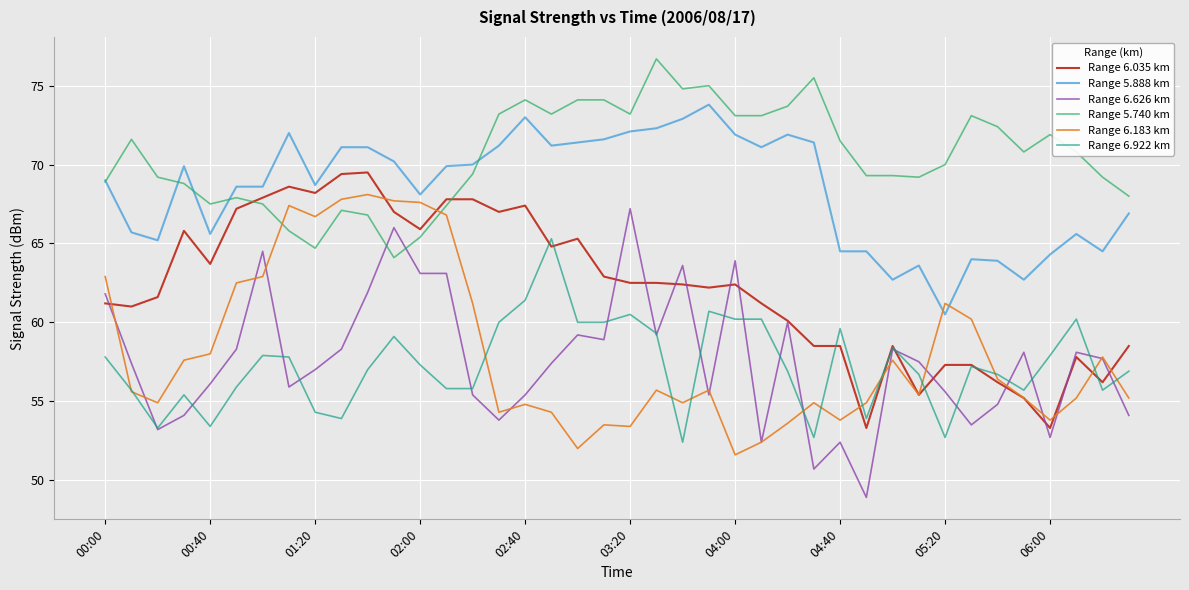

True or false: Range 5.888 km and Range 6.922 km cross at least once.

False